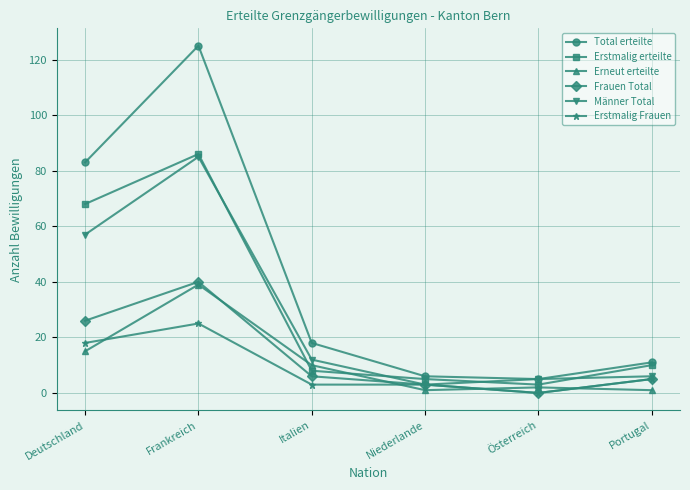

What is the label of the 2nd point from the right?

Österreich